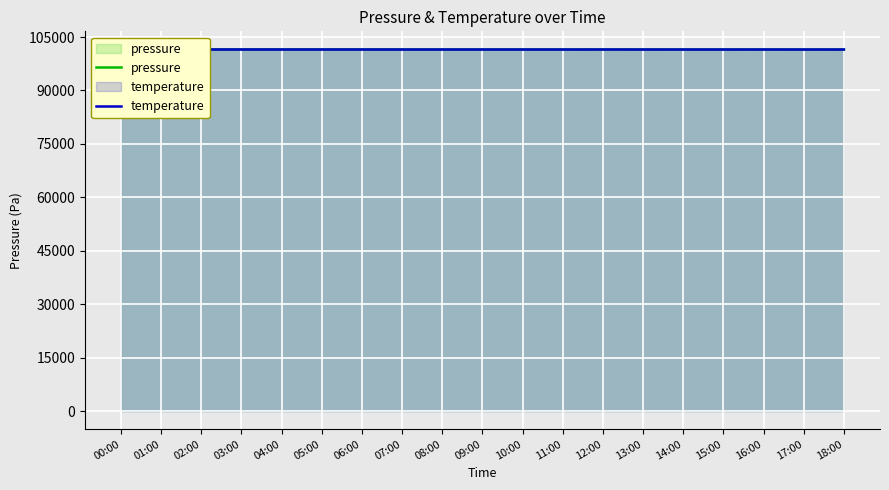

Reading left to right, what are all the values shown in this chart?

pressure: 101531.2	101526.2	101525.1	101523.1	101530.2	101527.9	101525.2	101520.8	101515.5	101515.3	101516.8	101514.2	101514.6	101521.6	101511.7	101512.3	101518.3	101502.4	101512.4
temperature: 101531.2	101527.6	101508.6	101509.0	101507.4	101506.7	101505.4	101505.2	101505.2	101505.4	101504.0	101504.0	101508.3	101505.2	101503.8	101502.7	101504.7	101502.9	101502.4